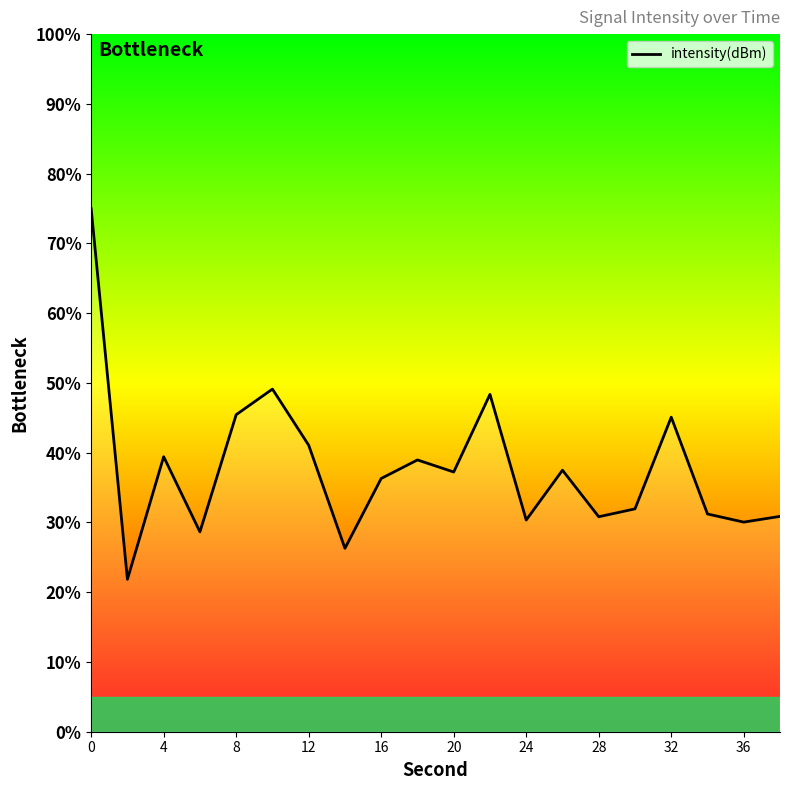

What is the difference between the maximum and minimum values?

53.1